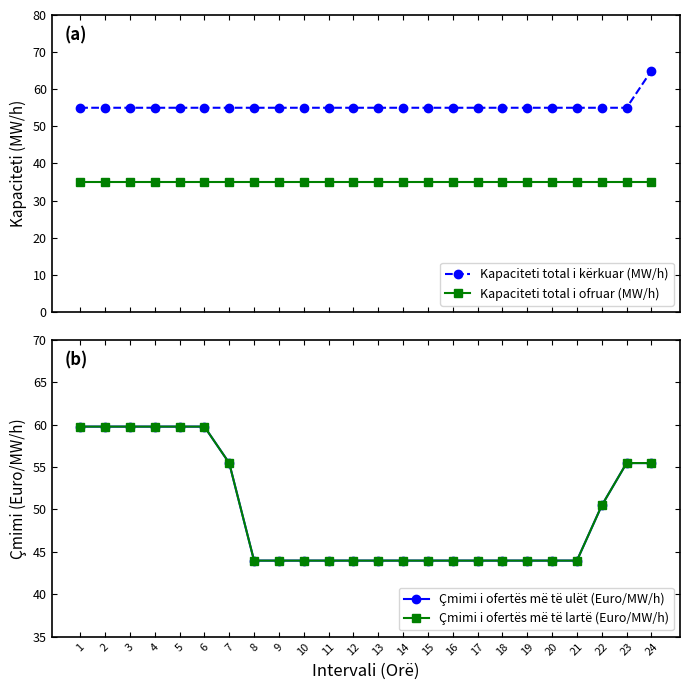

How many distinct data groups are displayed?

4